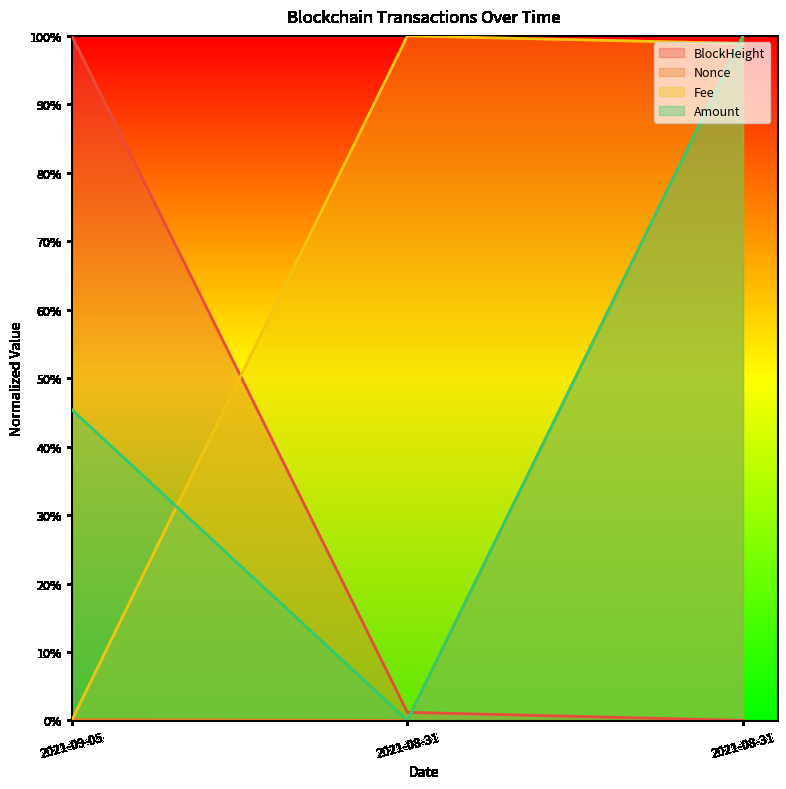

Rank the categories by Amount value from highest to lowest.

2021-08-31, 2021-09-05, 2021-08-31